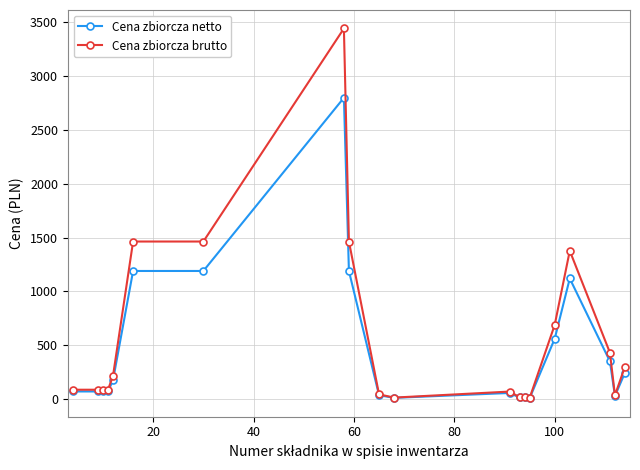

Which series has the largest range (max minus min)?

Cena zbiorcza brutto